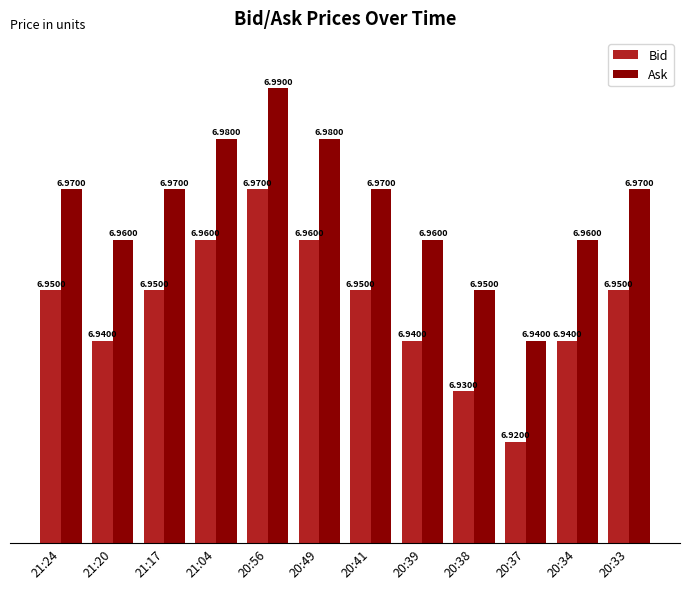

What position from the left is 20:49?

6